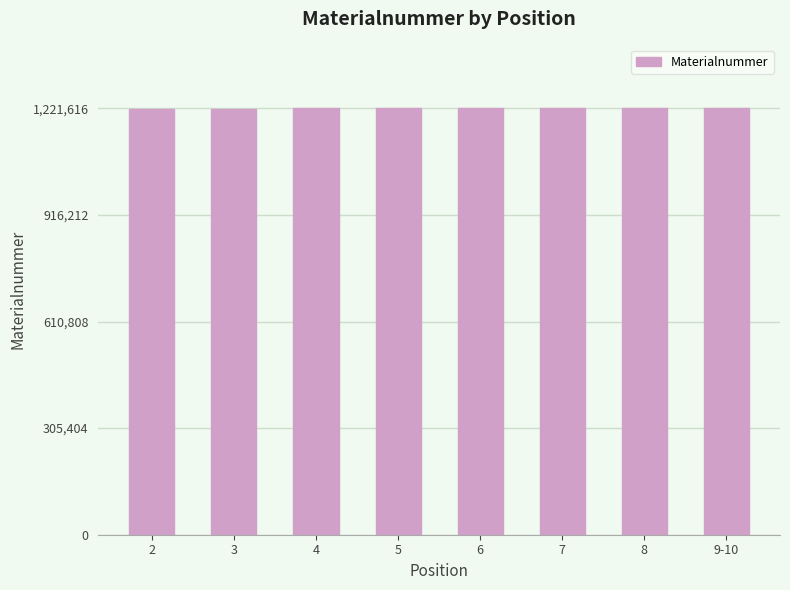

What is the smallest value displayed?

1220316